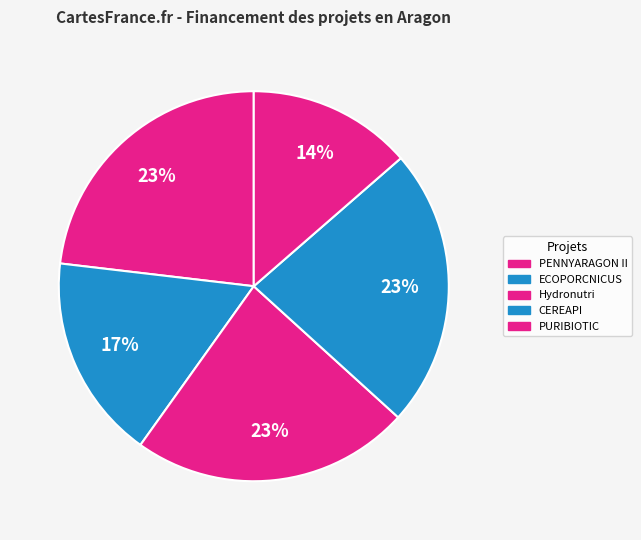

What is the smallest slice in the pie chart?

PURIBIOTIC